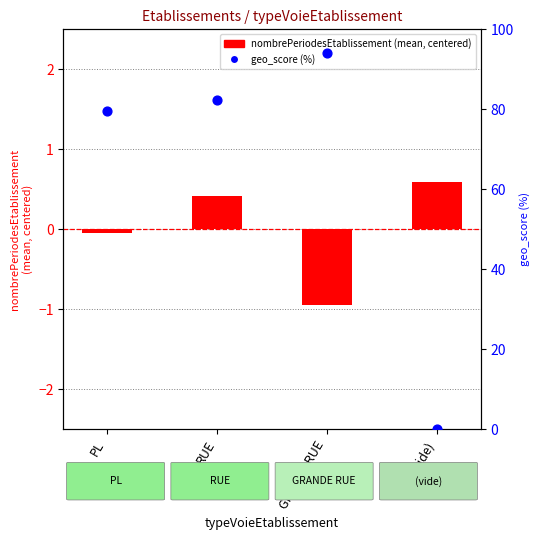

At which category is the sum across all series the highest?

GRANDE RUE